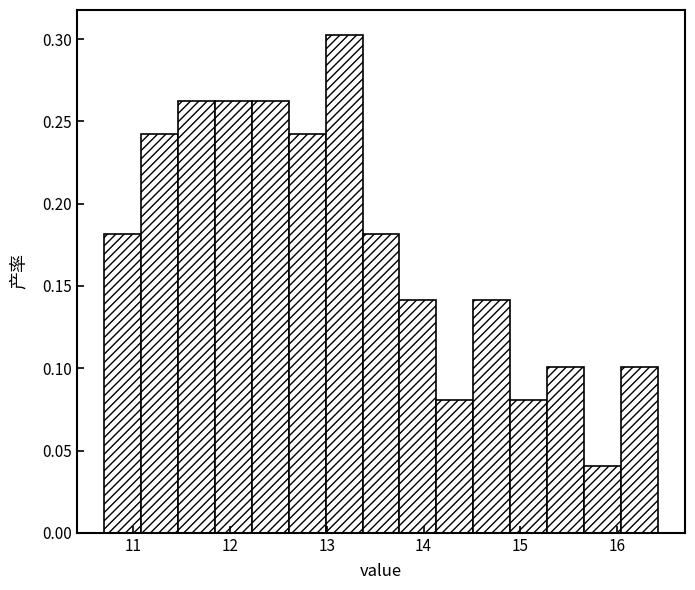

Read against the x-axis, roughly where is the centre of the tallest bar?

13.2